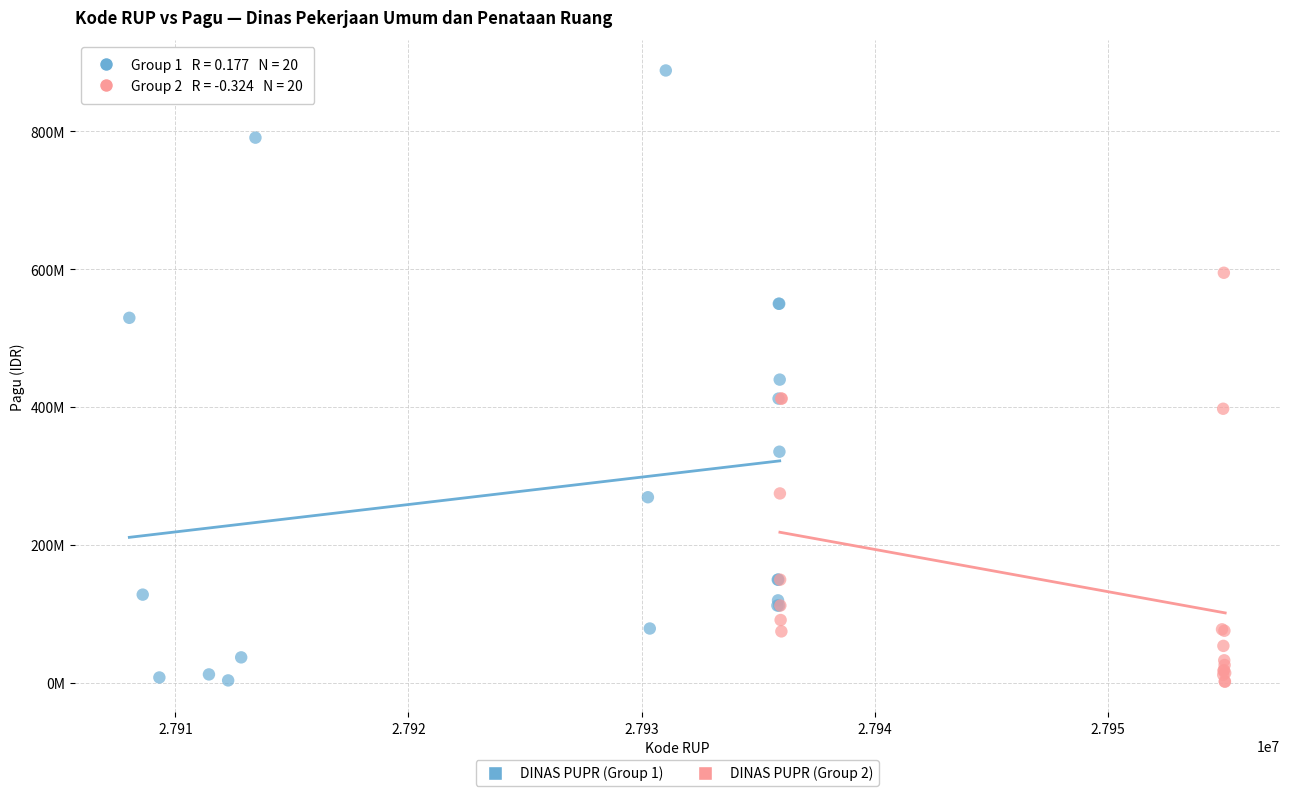

What are all the series names shown in the legend?

DINAS PUPR (Group 1), DINAS PUPR (Group 2)